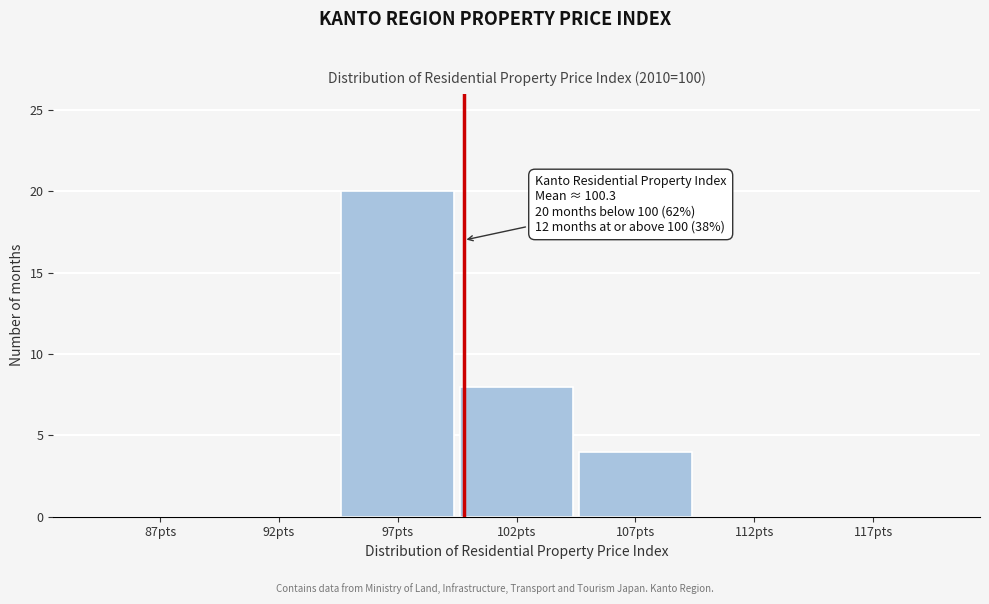

Reading left to right, extract all data points from this chart.

87pts=0	92pts=0	97pts=20	102pts=8	107pts=4	112pts=0	117pts=0